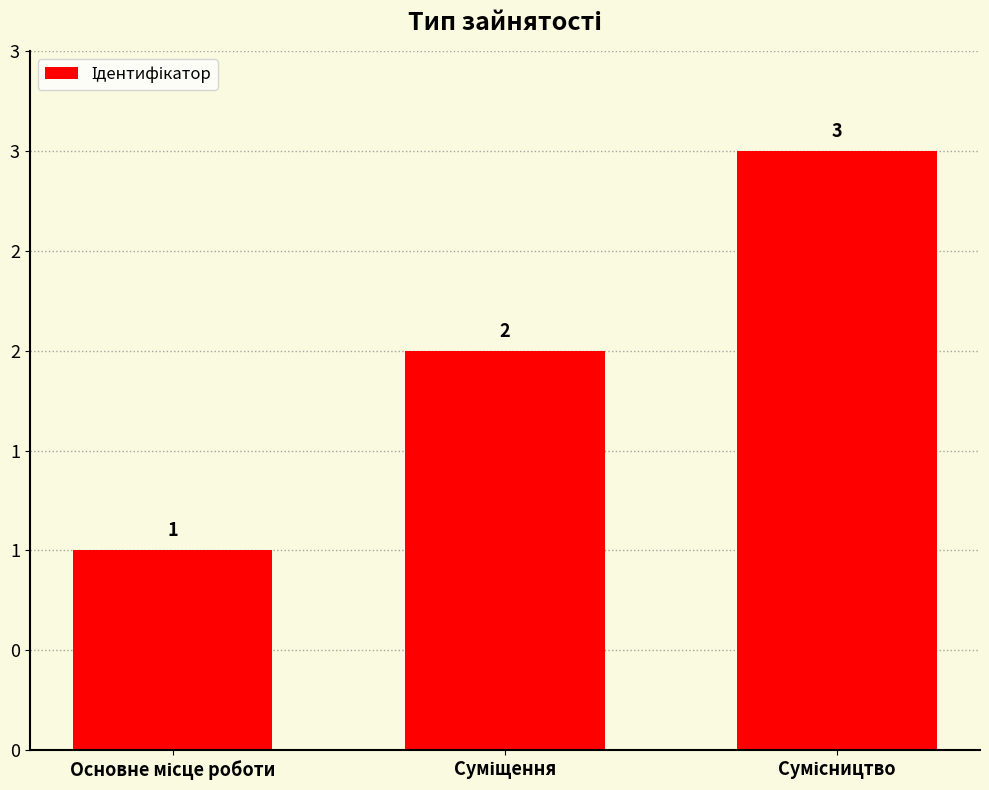

What is the ratio of the value at Суміщення to the value at Основне місце роботи?

2.0